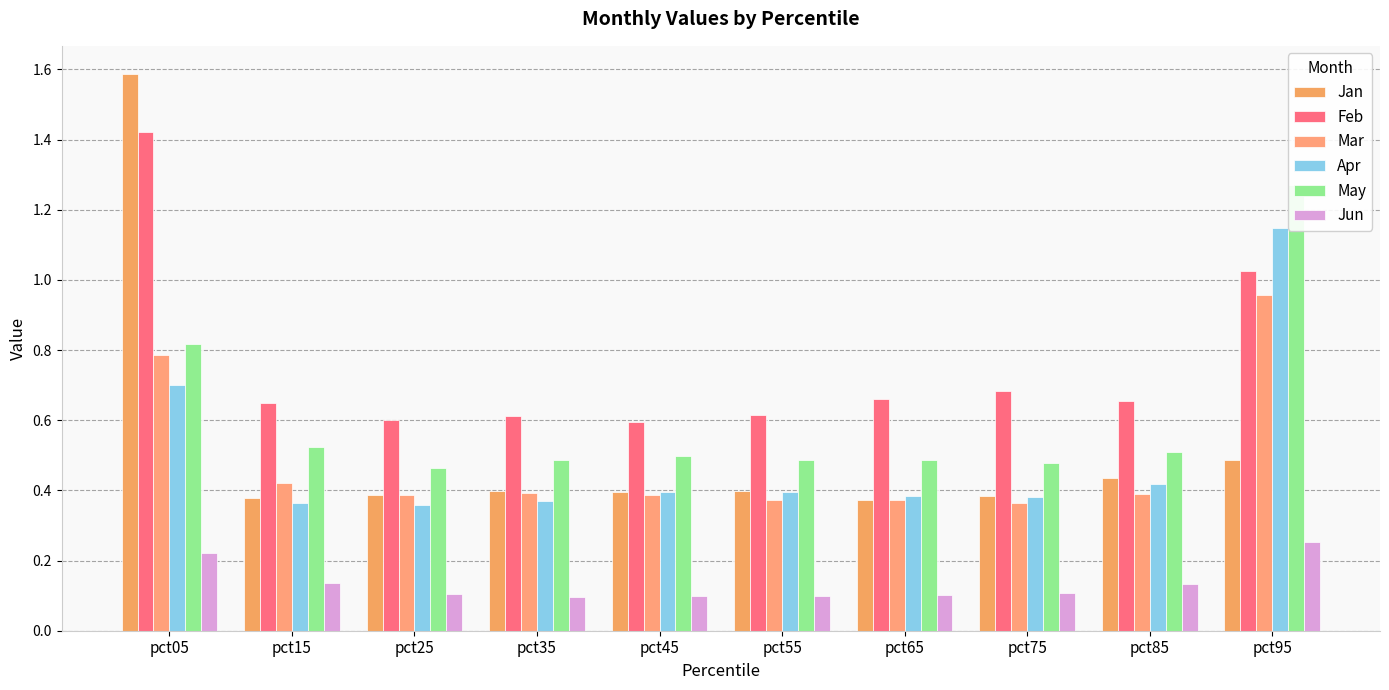

List the series in order of their peak value, highest first.

Jan, Feb, May, Apr, Mar, Jun